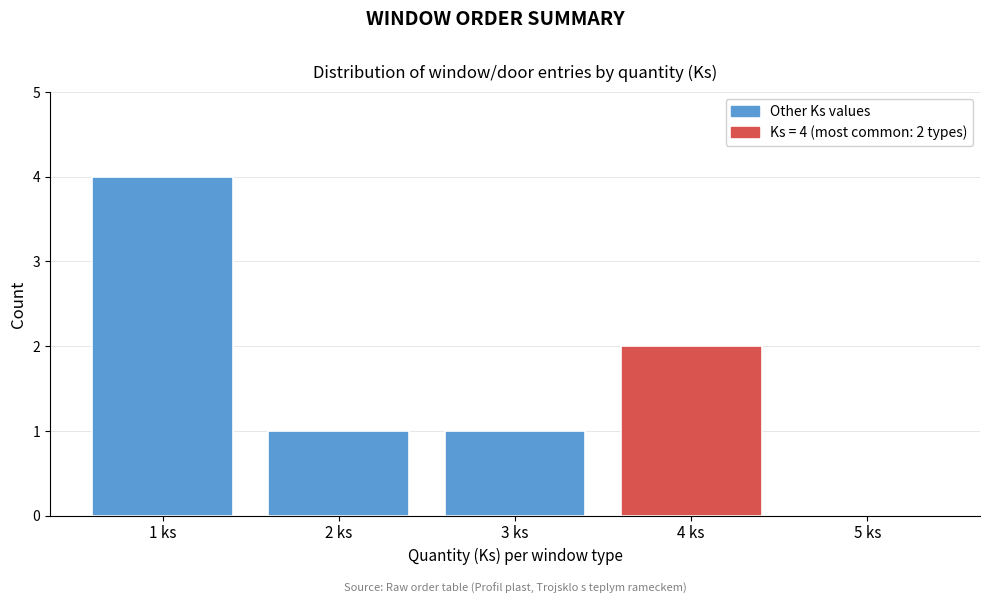

Which range on the x-axis has the tallest bar?

0.5 to 1.5